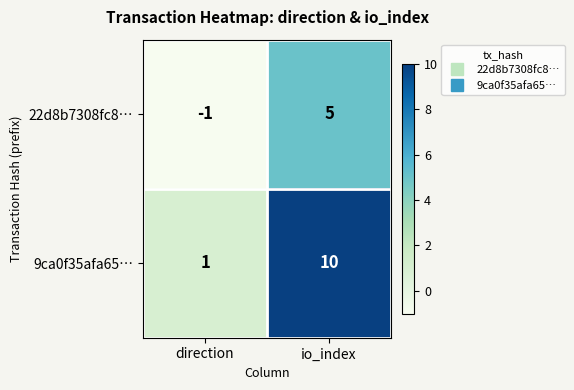

The value of 9ca0f35afa65… at io_index is 6. True or false?

False